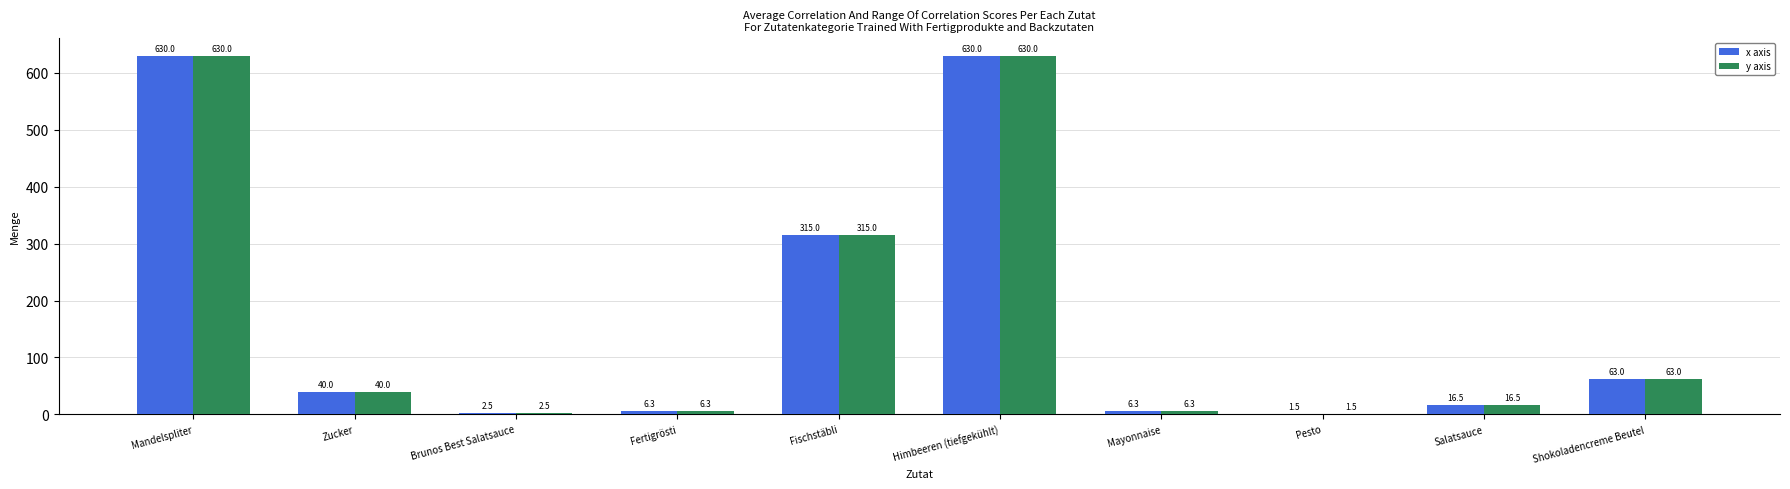

At which label is x axis closest to 315?

Fischstäbli